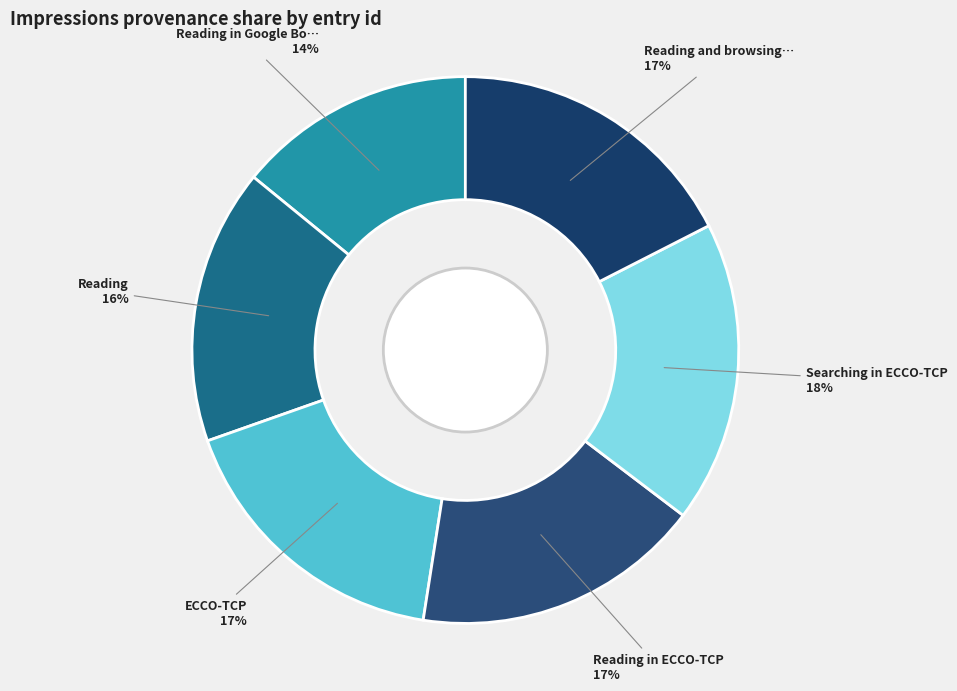

To the nearest percent, what is the difference between the largest and smallest slice percentages?

4%